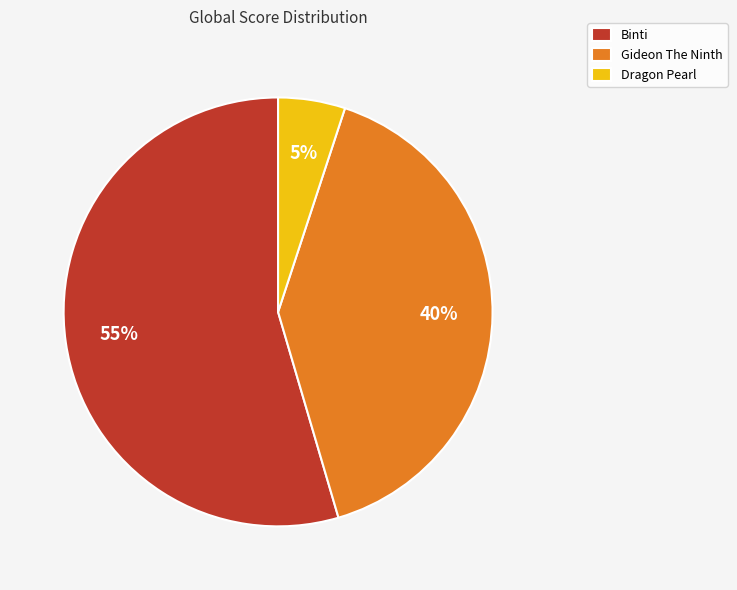

Rank the categories by value from lowest to highest.

Dragon Pearl, Gideon The Ninth, Binti